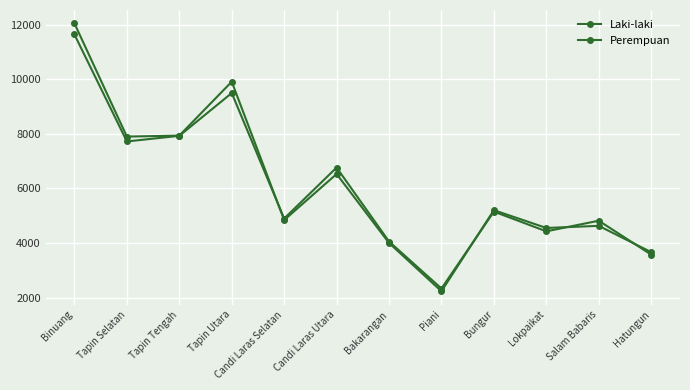

Between Lokpaikat and Bakarangan, which is larger?

Lokpaikat